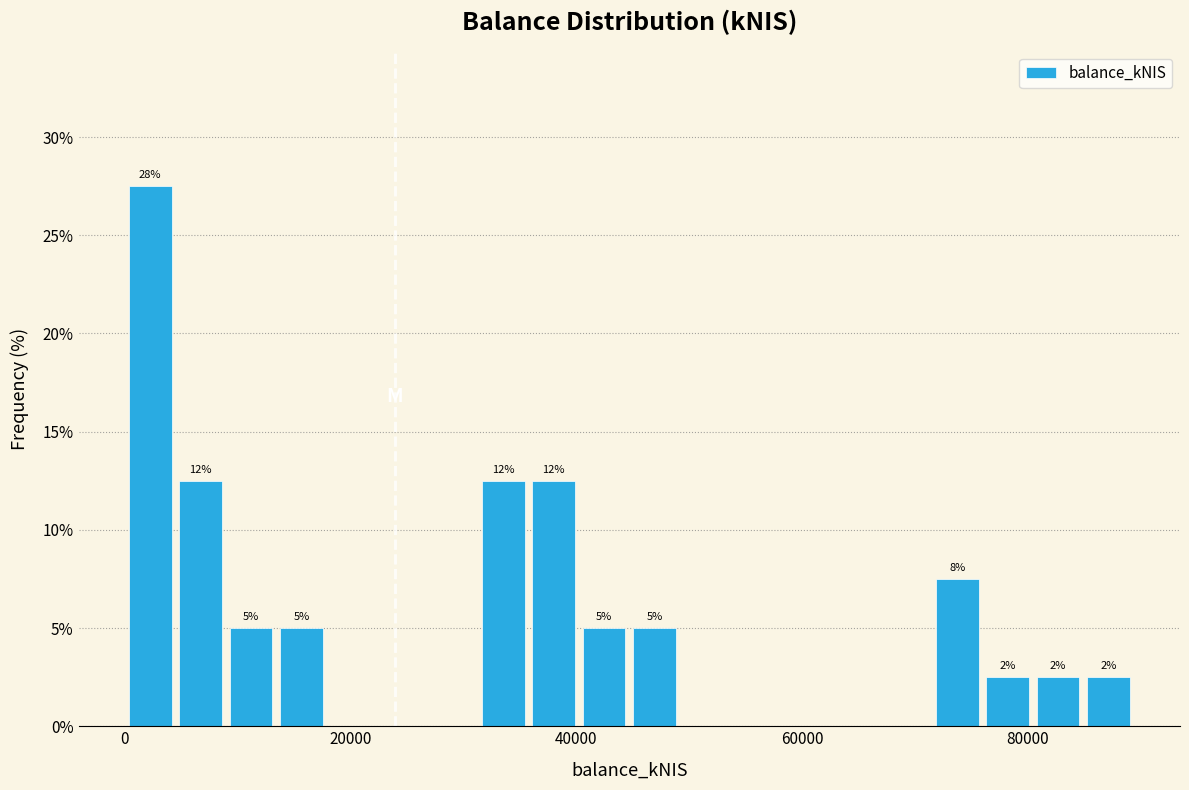

Around what value on the x-axis is the tallest bar? Give the approximate position of its centre, as read against the axis.

2000